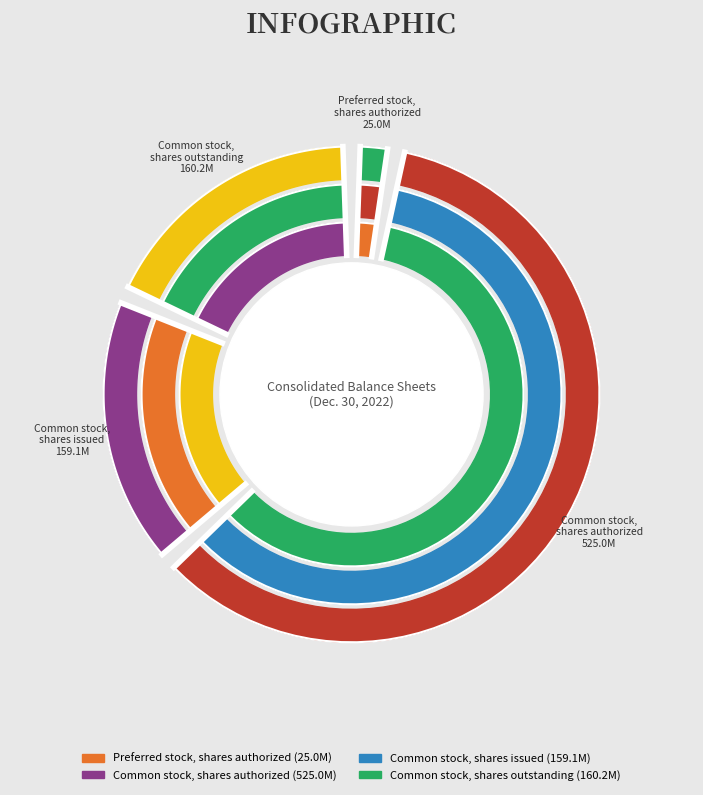

Which slice is the smallest?

Preferred stock,
shares authorized